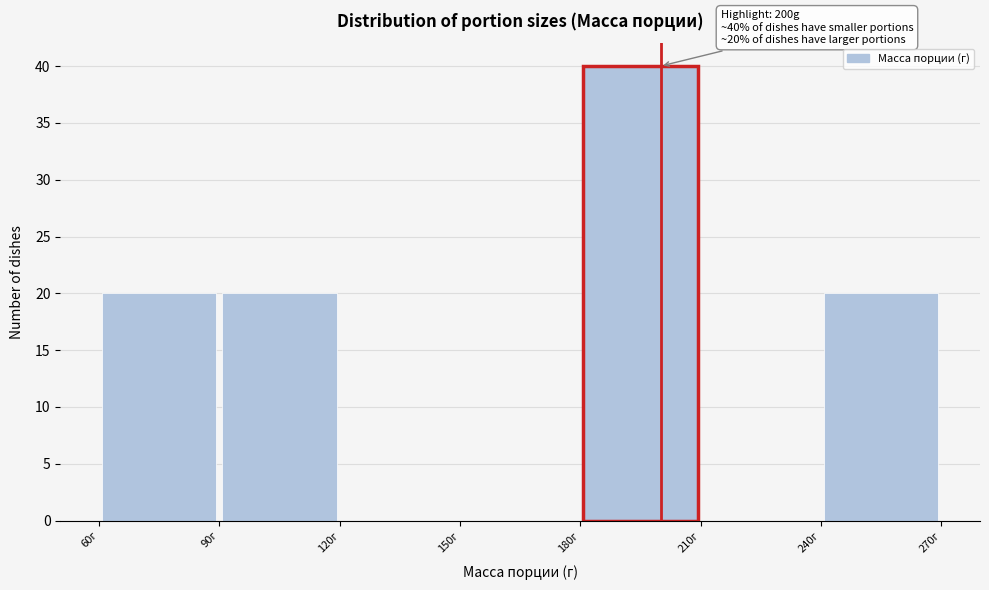

Over which range of the x-axis is the bar tallest?

180 to 210